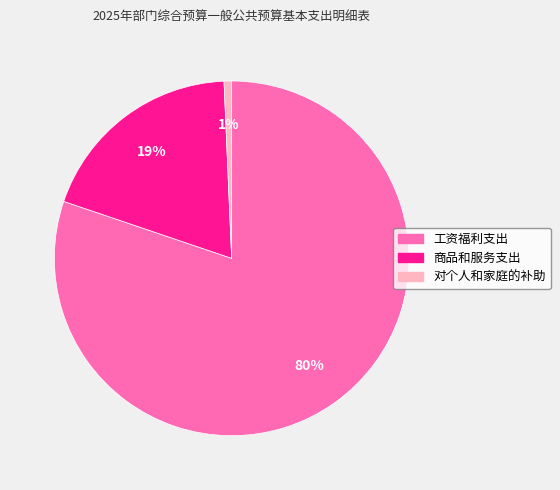

Between 工资福利支出 and 对个人和家庭的补助, which is larger?

工资福利支出